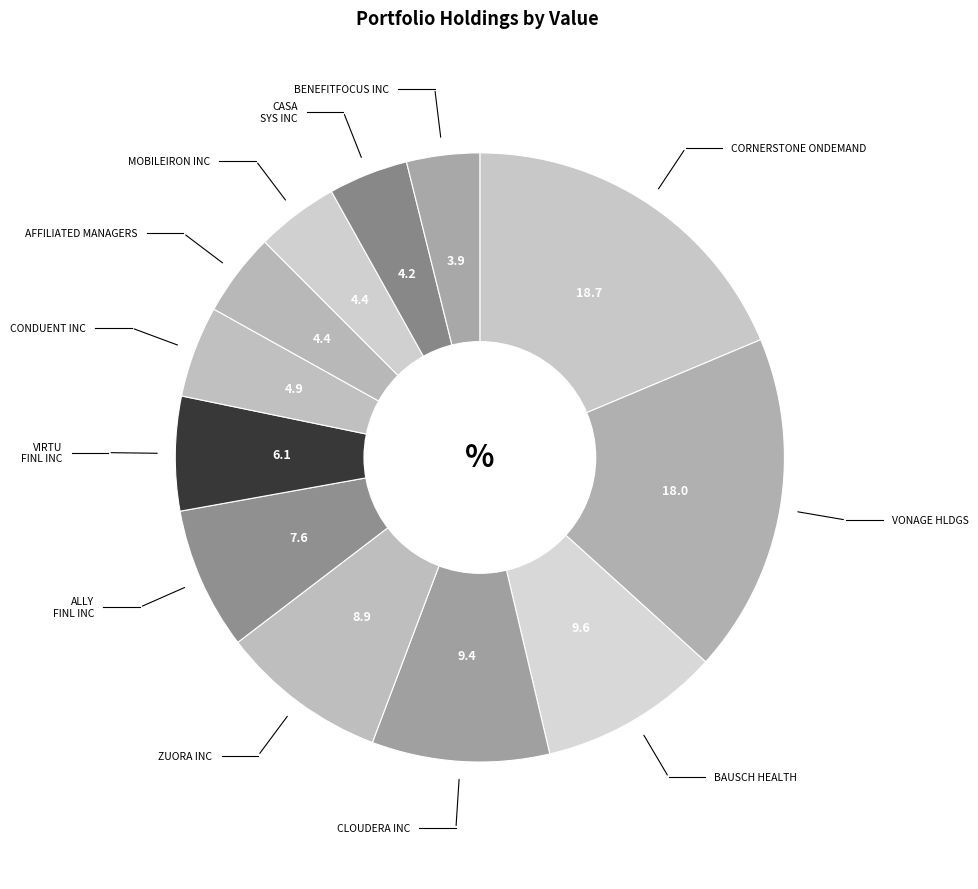

Which slice is the largest?

CORNERSTONE ONDEMAND